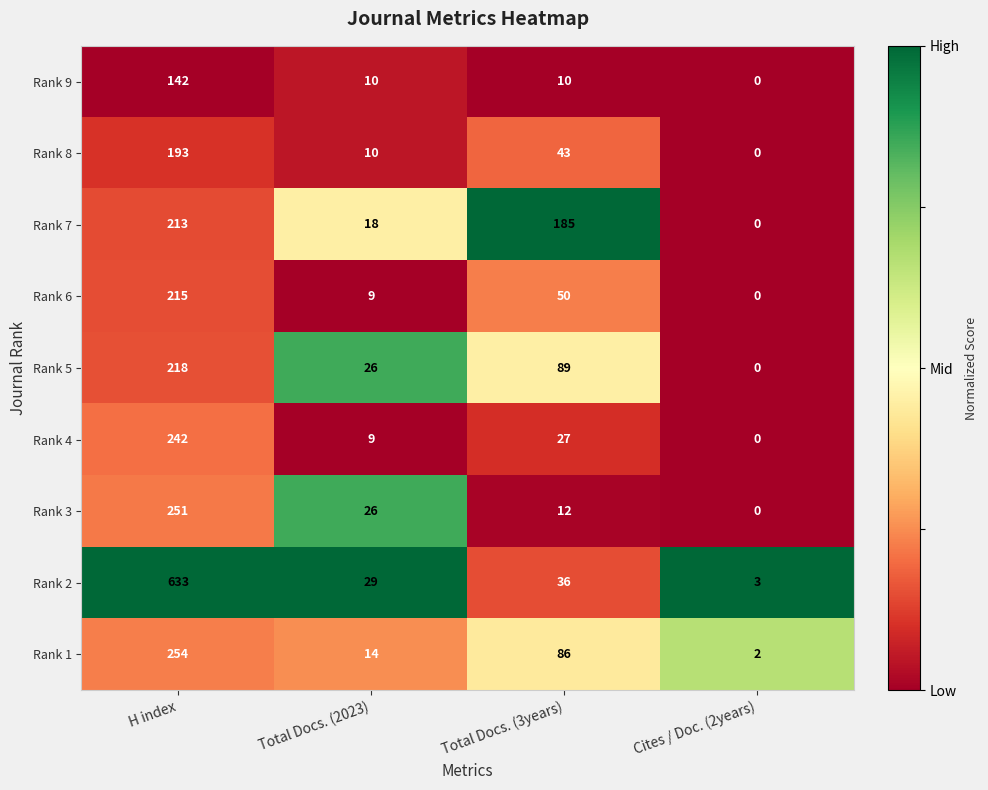

At how many categories does at least one series exceed 0?

4